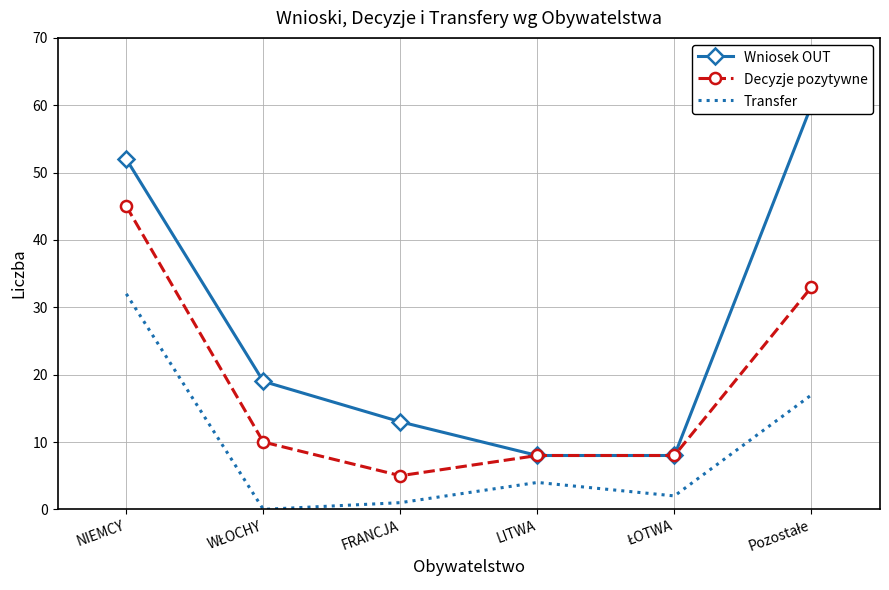

What is the average value of the Decyzje pozytywne series?

18